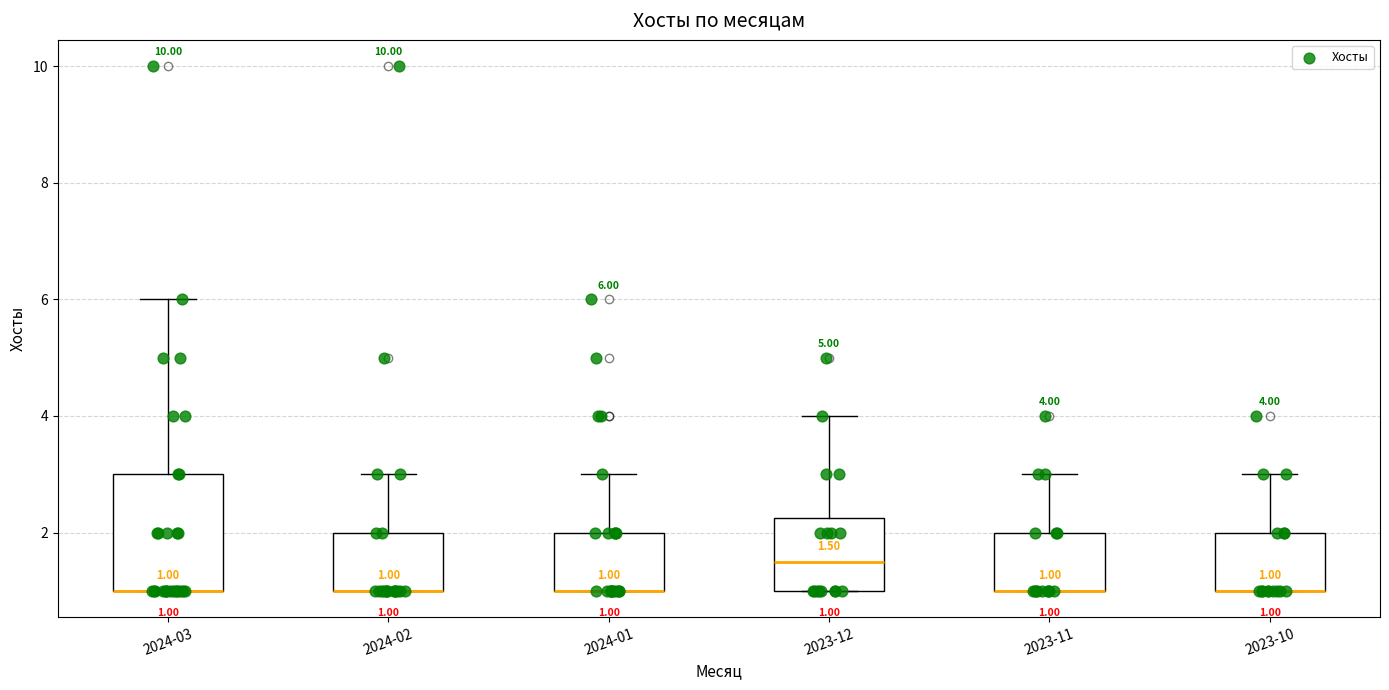

Which box is the tallest, from its lower edge to its upper edge?

2024-03